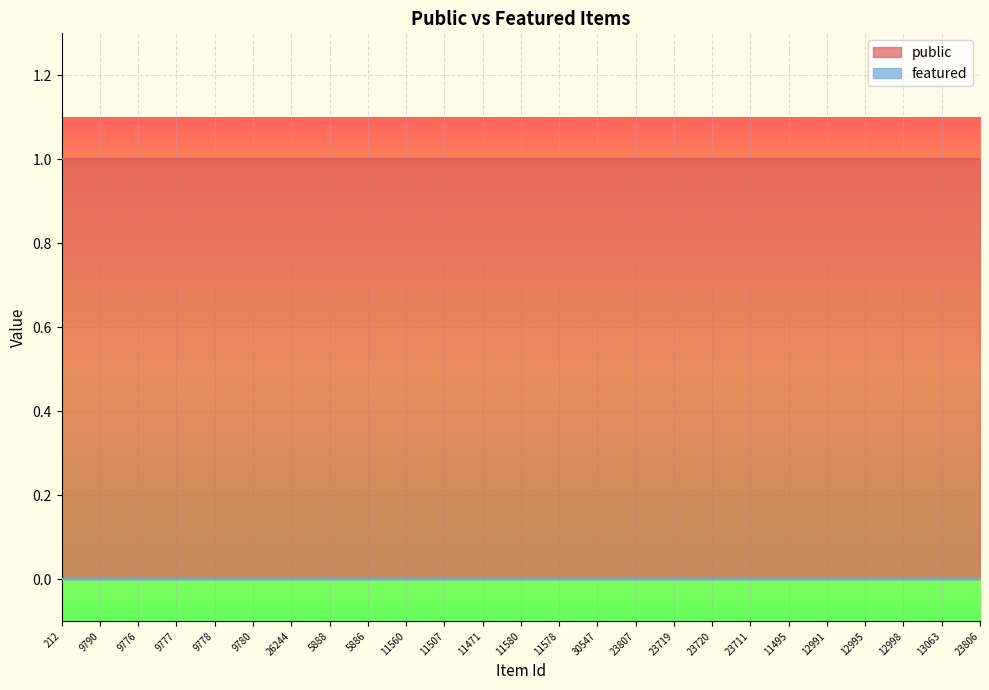

At which category is the sum across all series the highest?

212